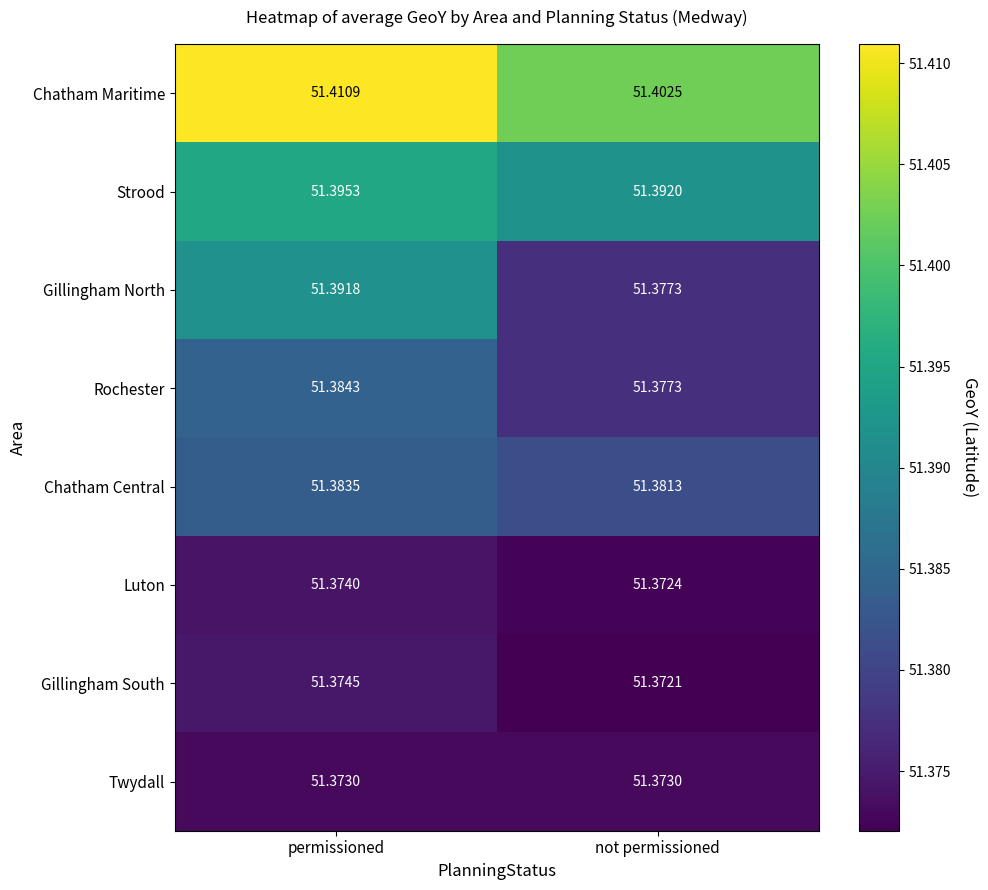

List the series in order of their peak value, highest first.

Chatham Maritime, Strood, Gillingham North, Rochester, Chatham Central, Gillingham South, Luton, Twydall